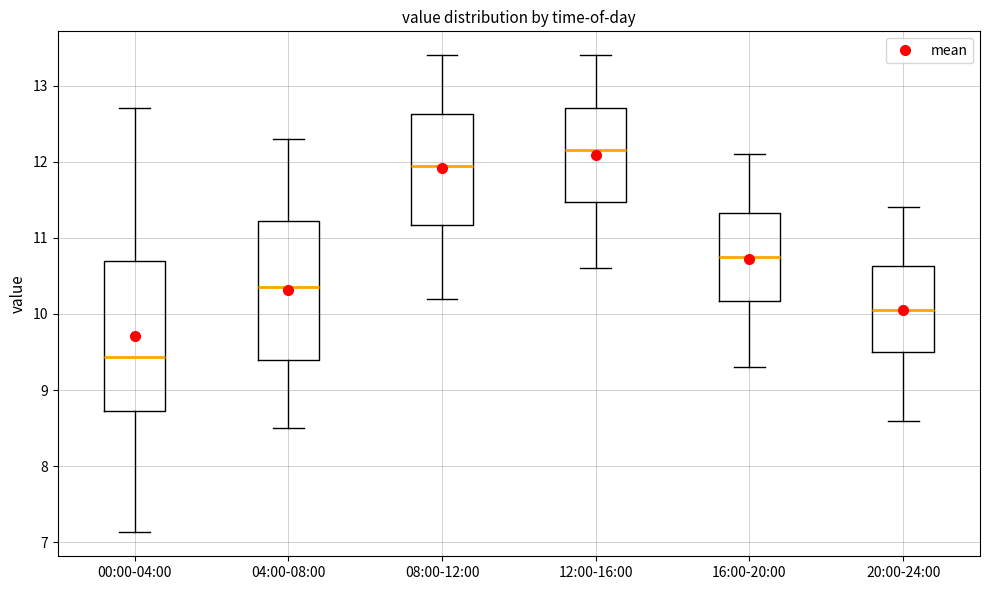

Which box is the tallest, from its lower edge to its upper edge?

00:00-04:00